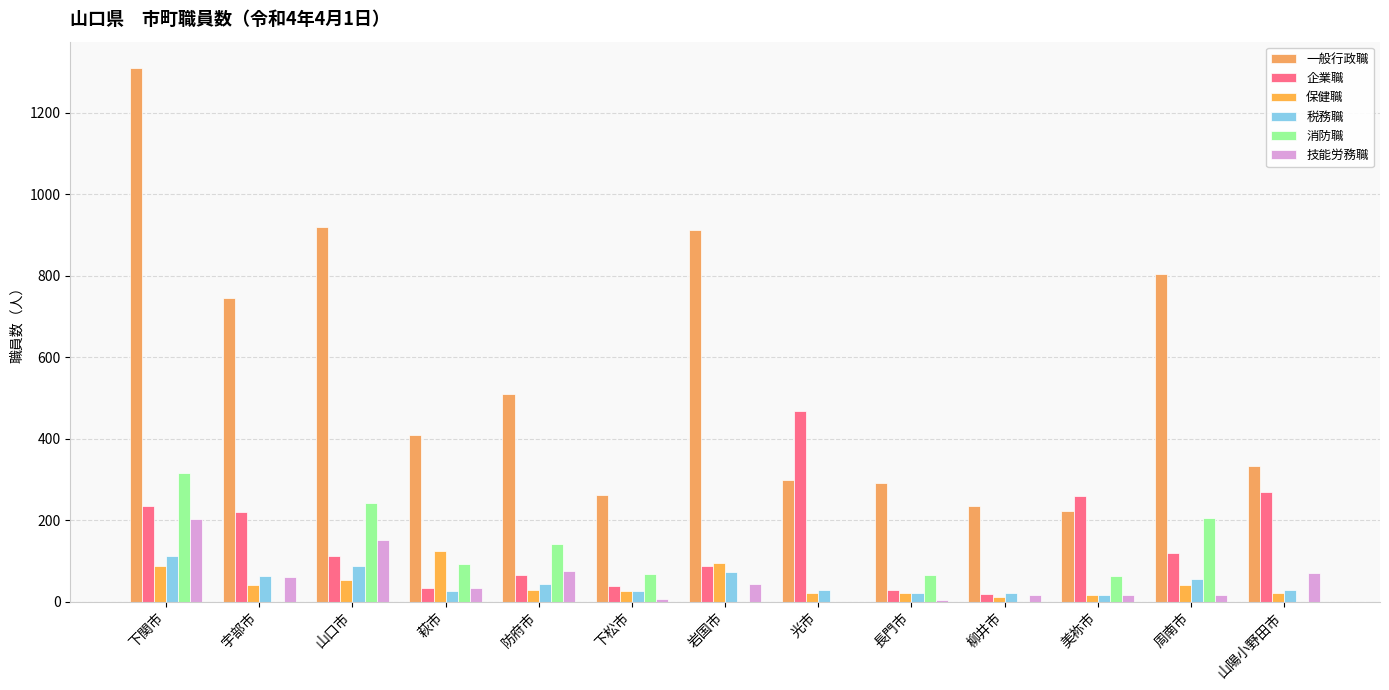

Which series has the widest spread of values?

一般行政職